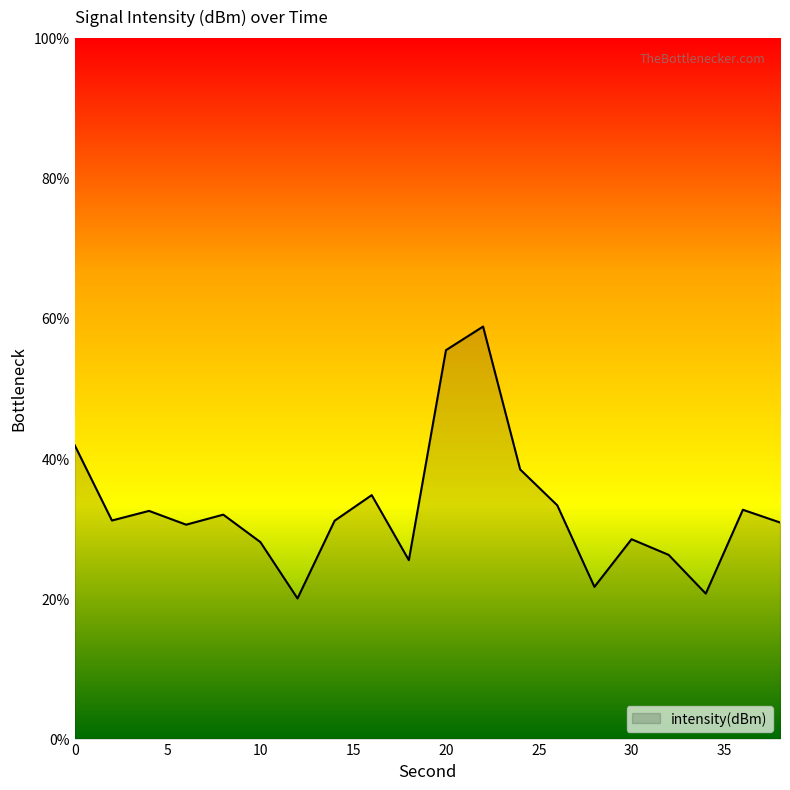

What is the difference between the maximum and minimum values?

38.8